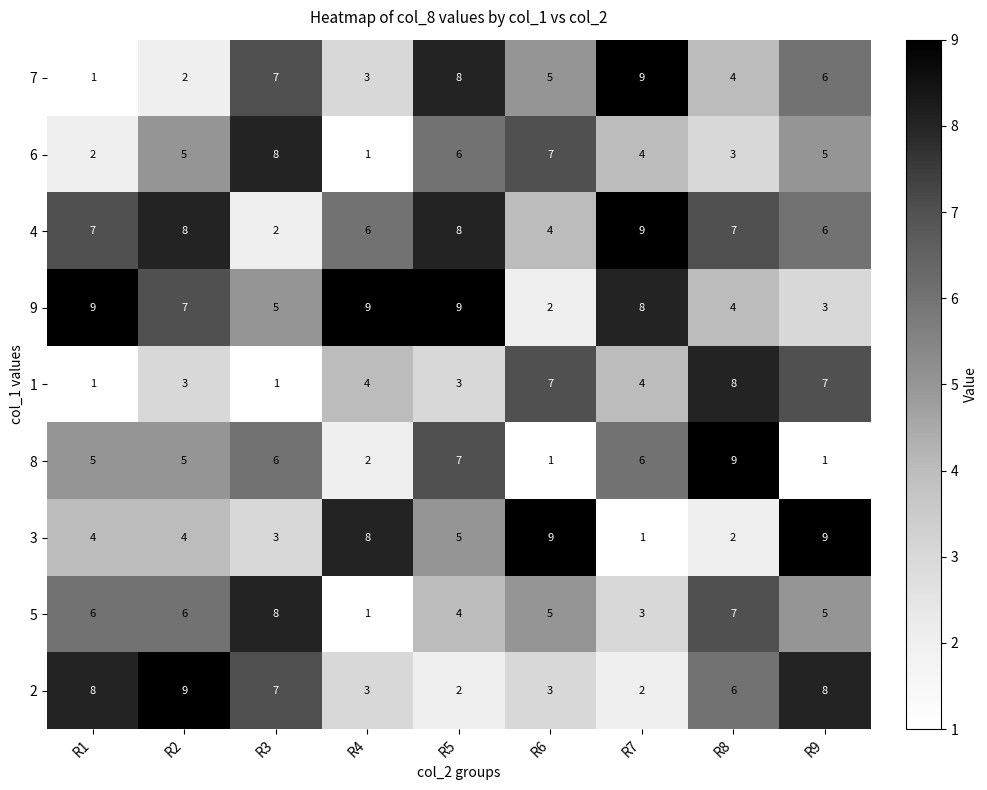

Is it true that 9 equals 6 at R8?

False